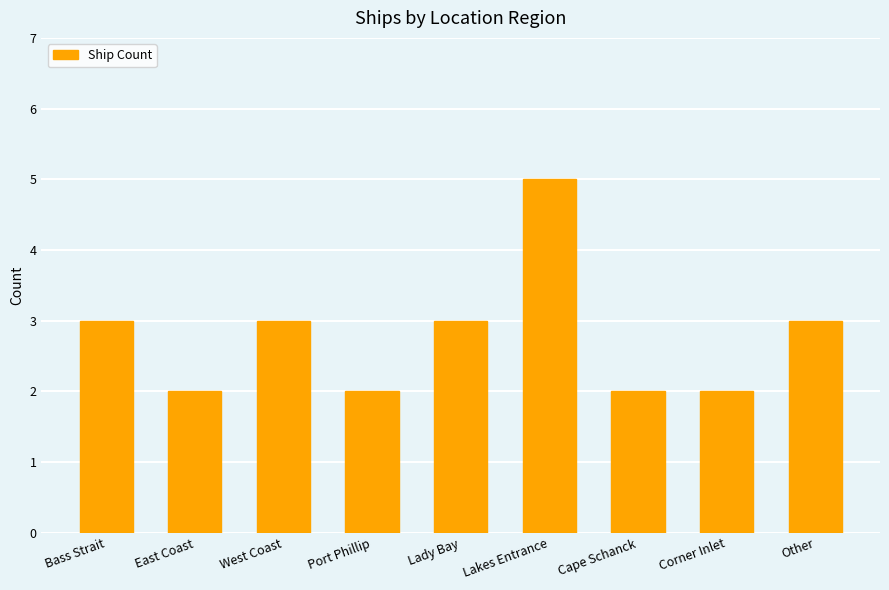

What is the approximate value at East Coast?

2